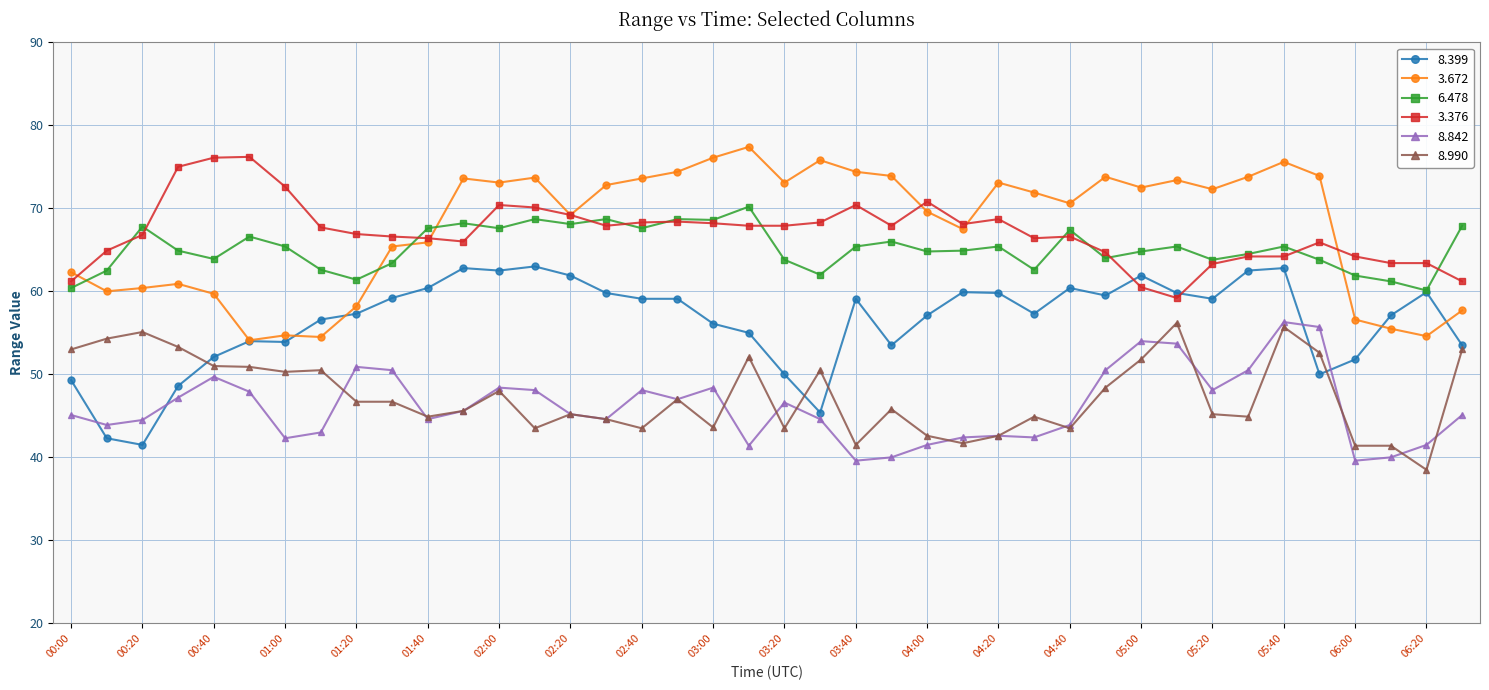

True or false: 8.990 and 6.478 cross at least once.

False